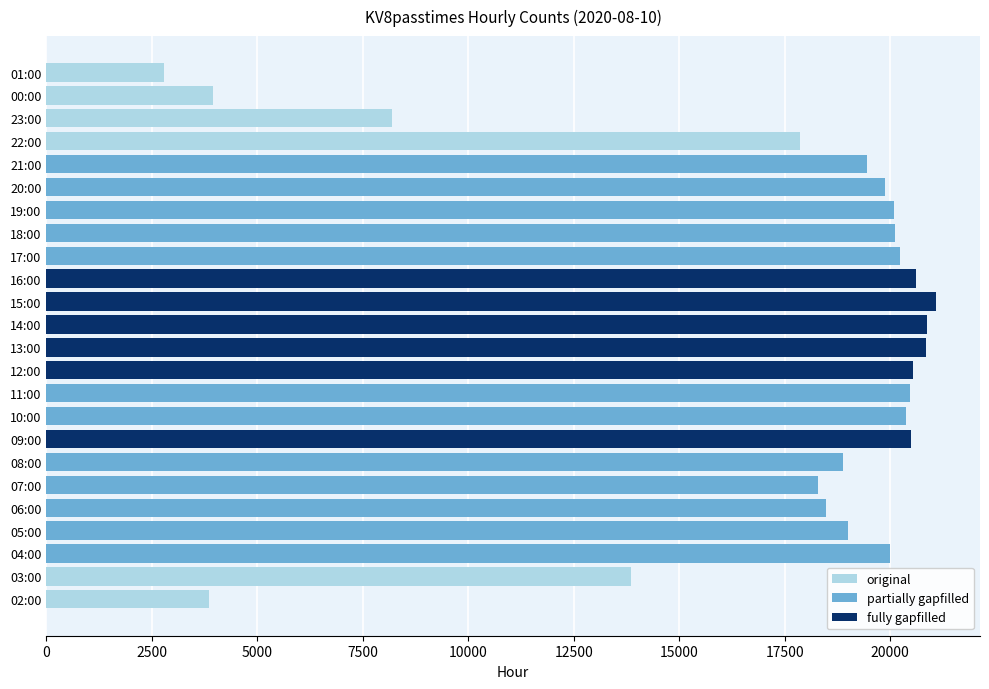

What is the change in value from 04:00 to 01:00?

-17182